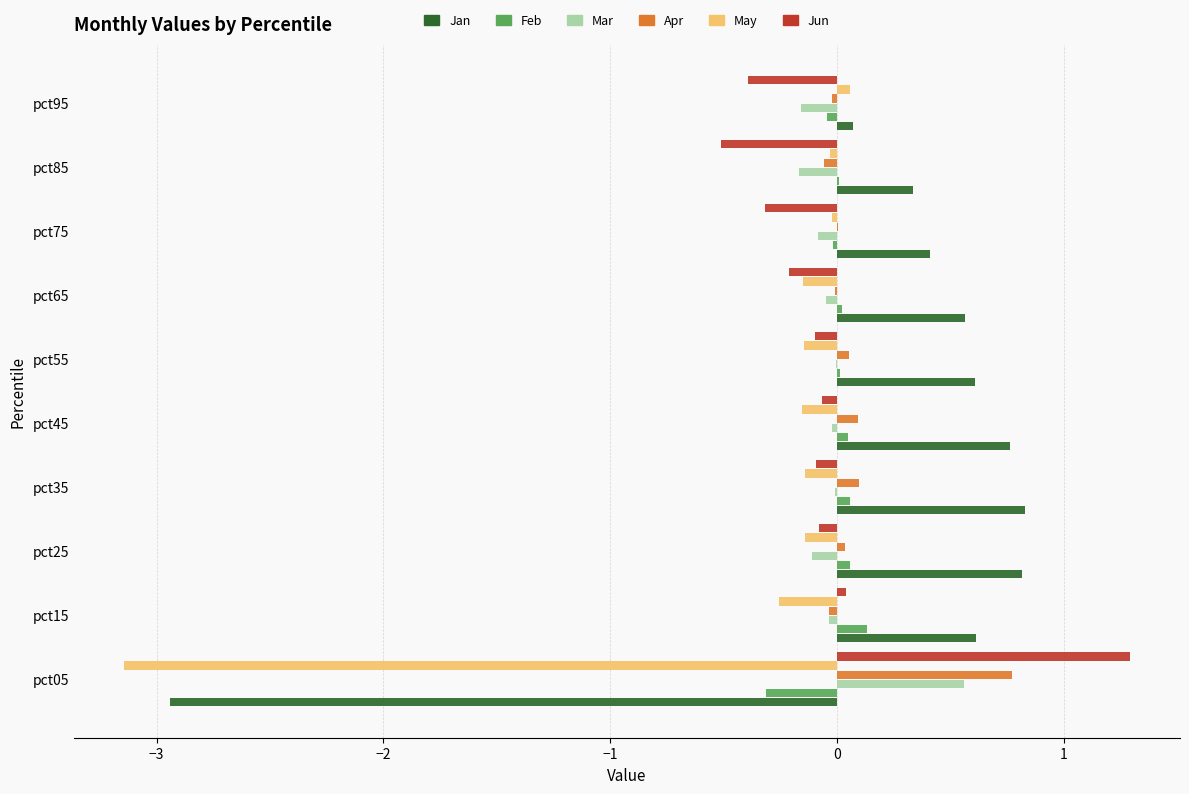

Which category has the highest value across all series?

pct05